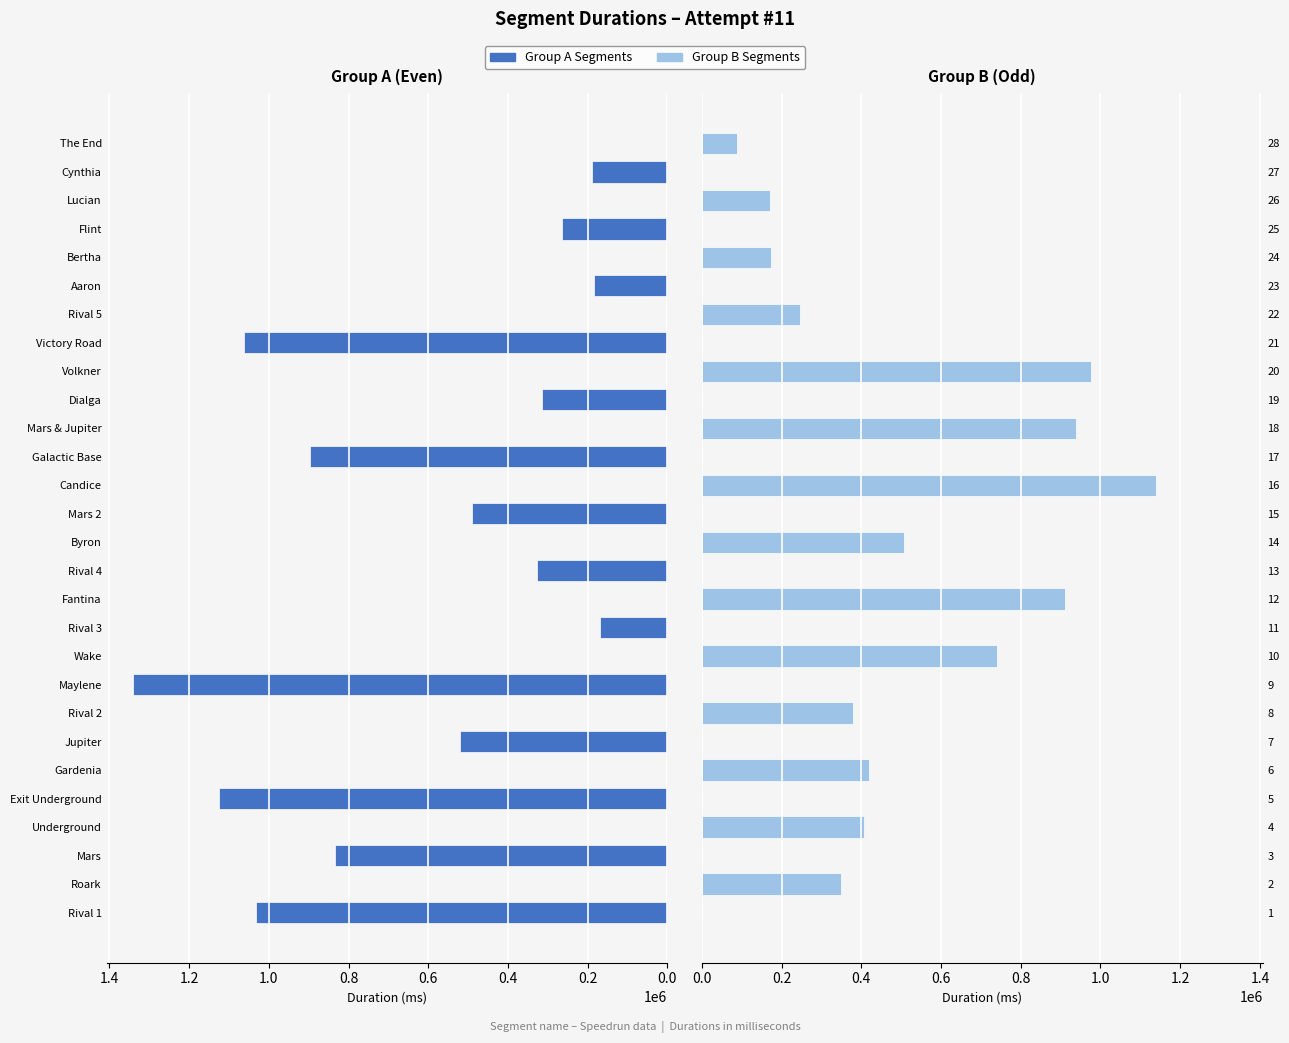

Is it true that Attempt #11 (Group B) equals 0 at 5?

True